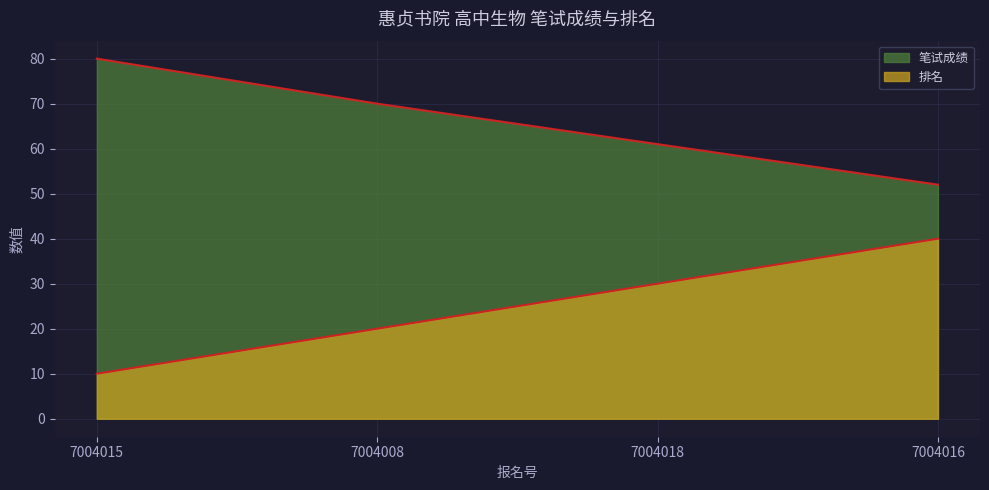

Which series changed the most between 7004015 and 7004018?

排名